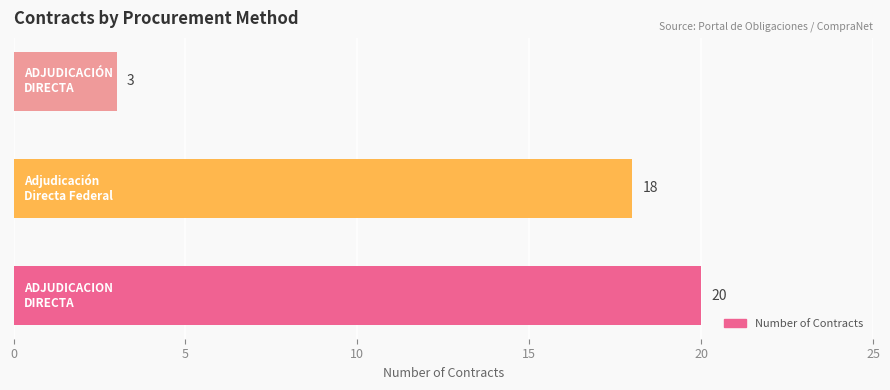

Reading bottom to top, list all the values displayed in this chart.

20	18	3